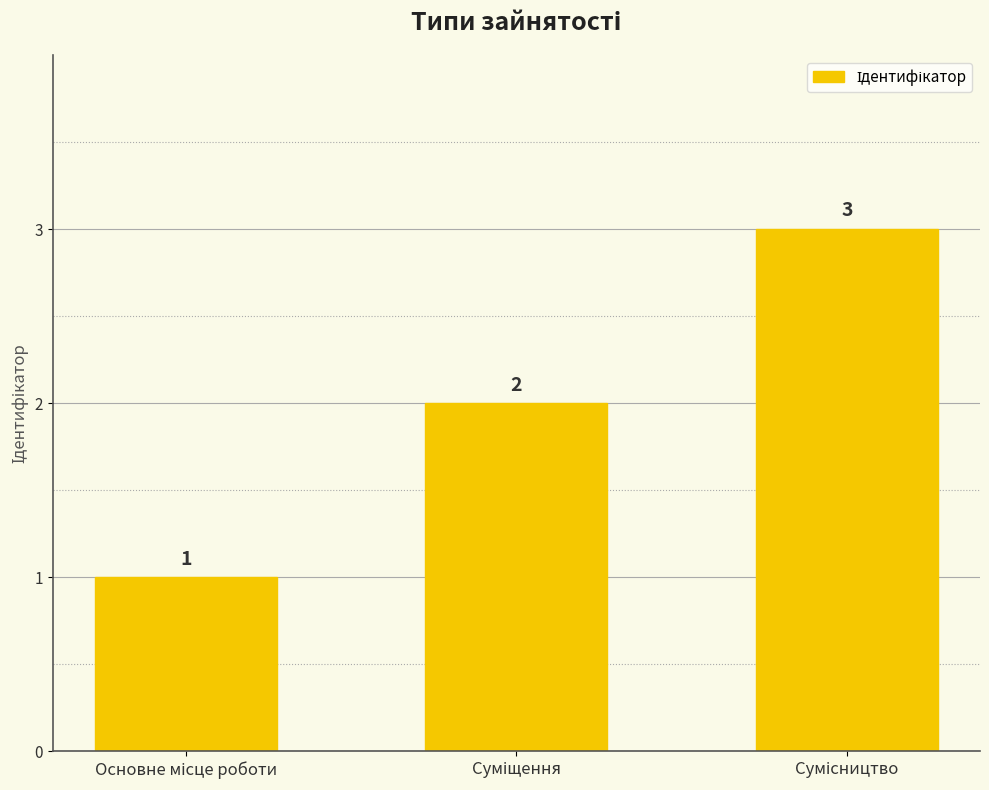

What is the maximum value shown in the chart?

3